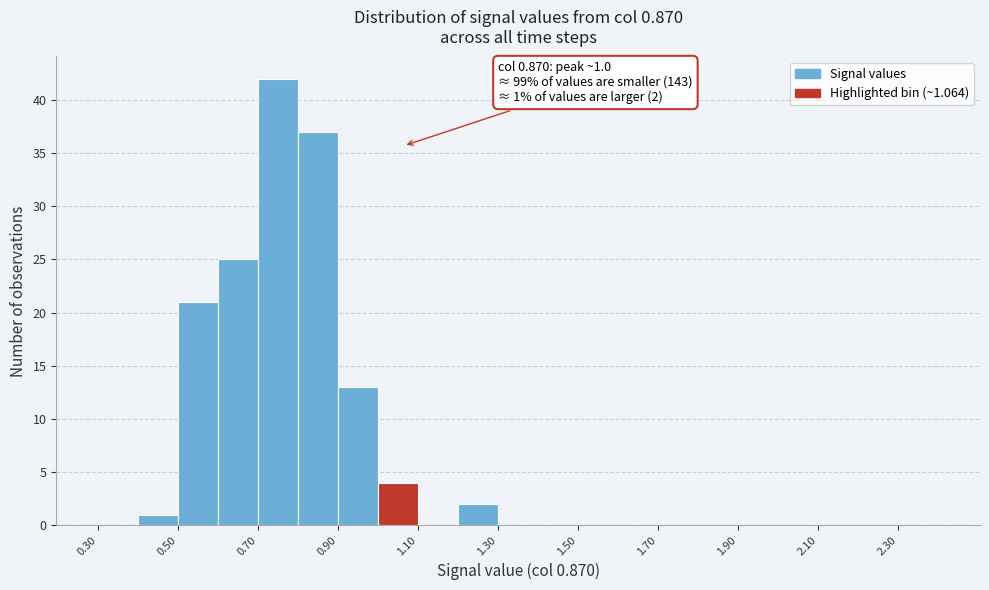

Over which range of the x-axis is the bar tallest?

0.7 to 0.8